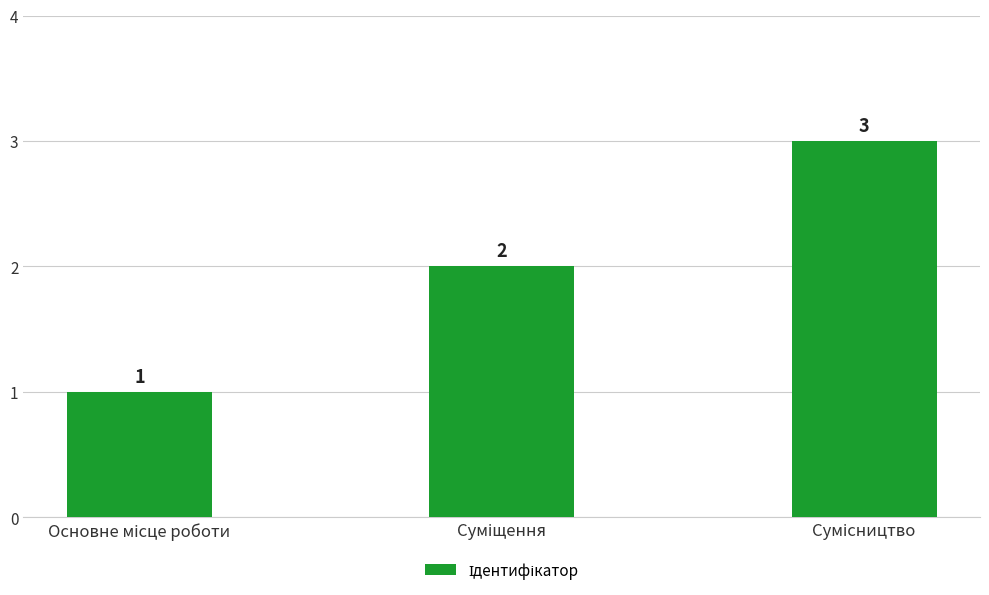

Count the values in the range 1 to 3.

3